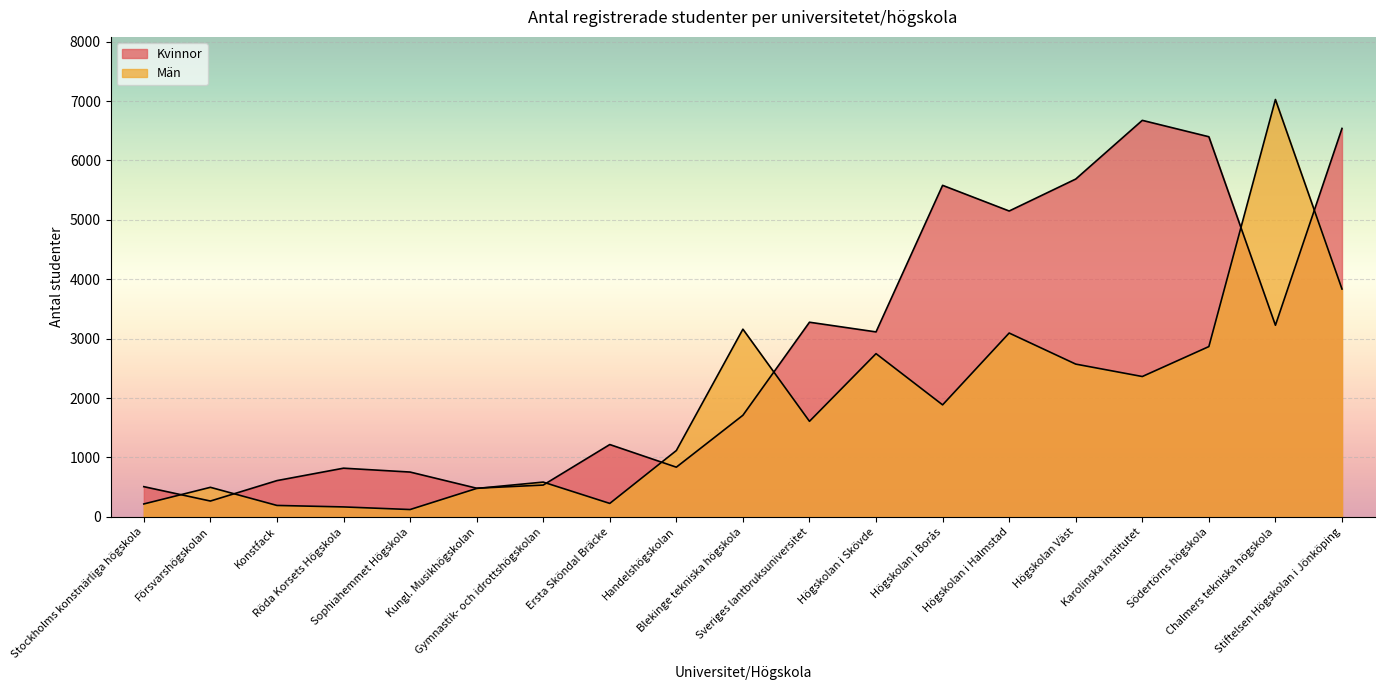

Where is the first local maximum for Kvinnor?

Röda Korsets Högskola